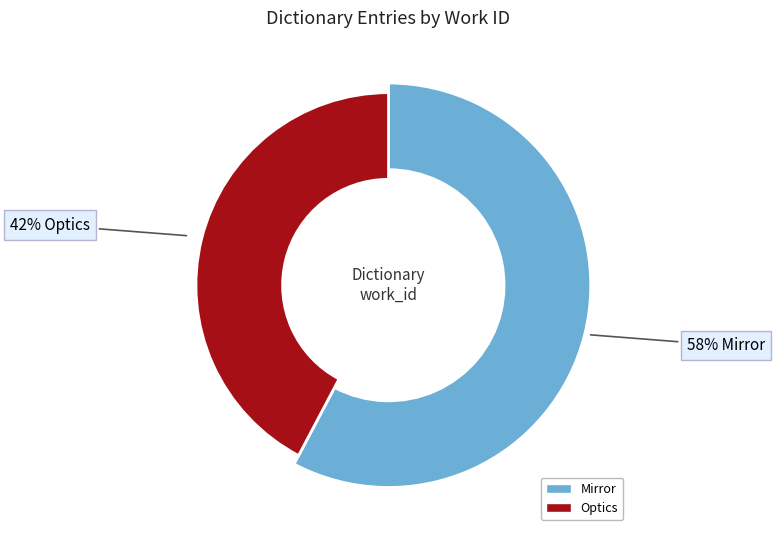

Which category has the smallest portion of the pie?

Optics